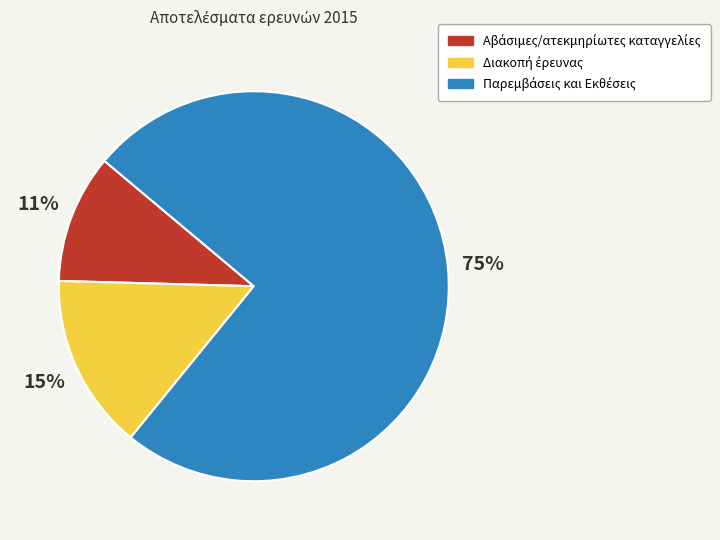

How many slices are in this pie chart?

3